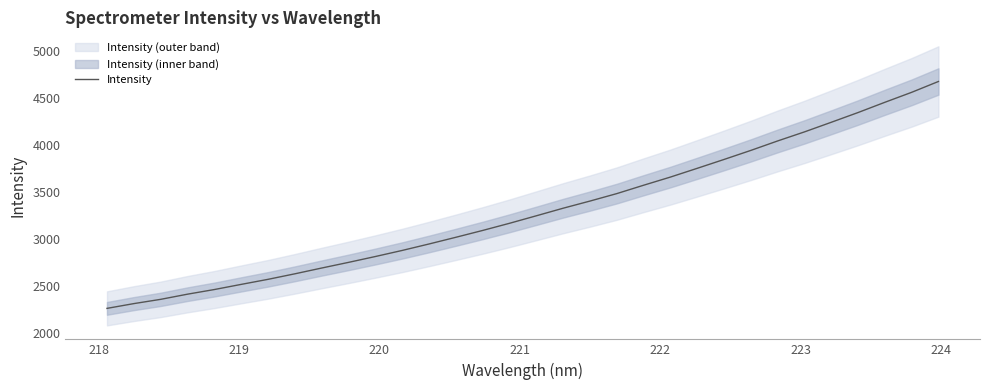

What is the lowest value of the Intensity series?

2263.7